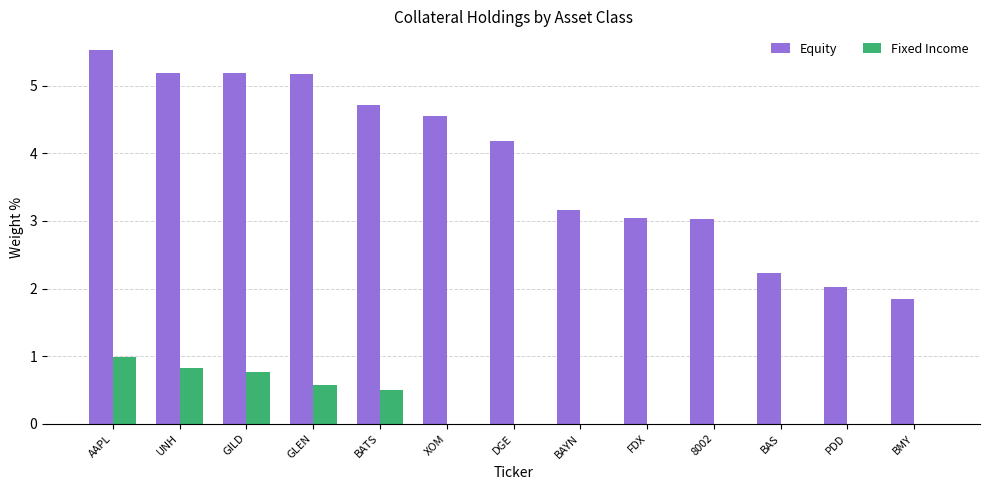

What is the sum of all Fixed Income values?

3.6